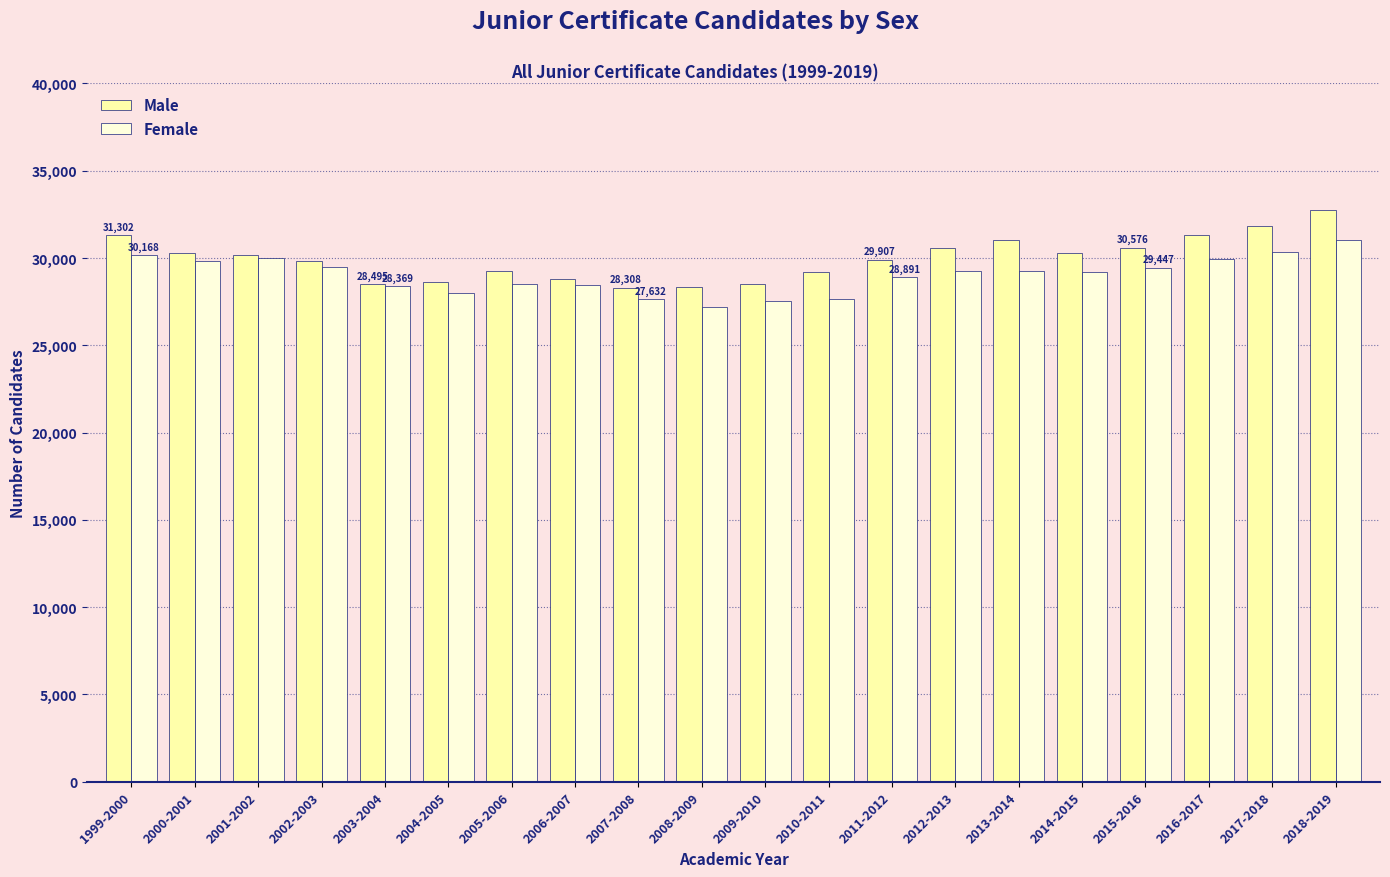

What is the difference between the highest and lowest values at 2015-2016?

1129